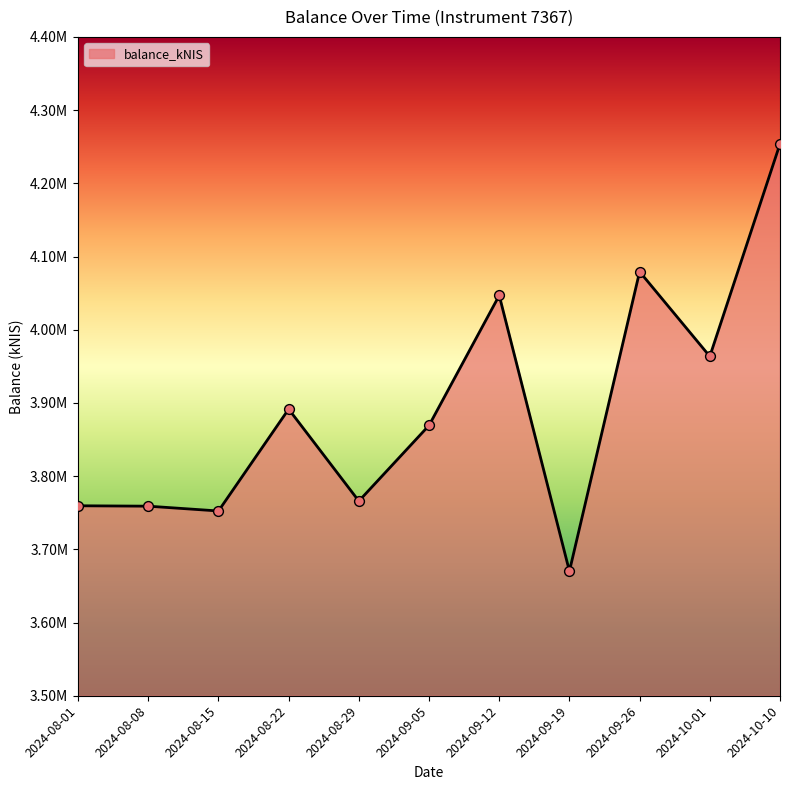

Between 2024-09-05 and 2024-10-10, which is larger?

2024-10-10